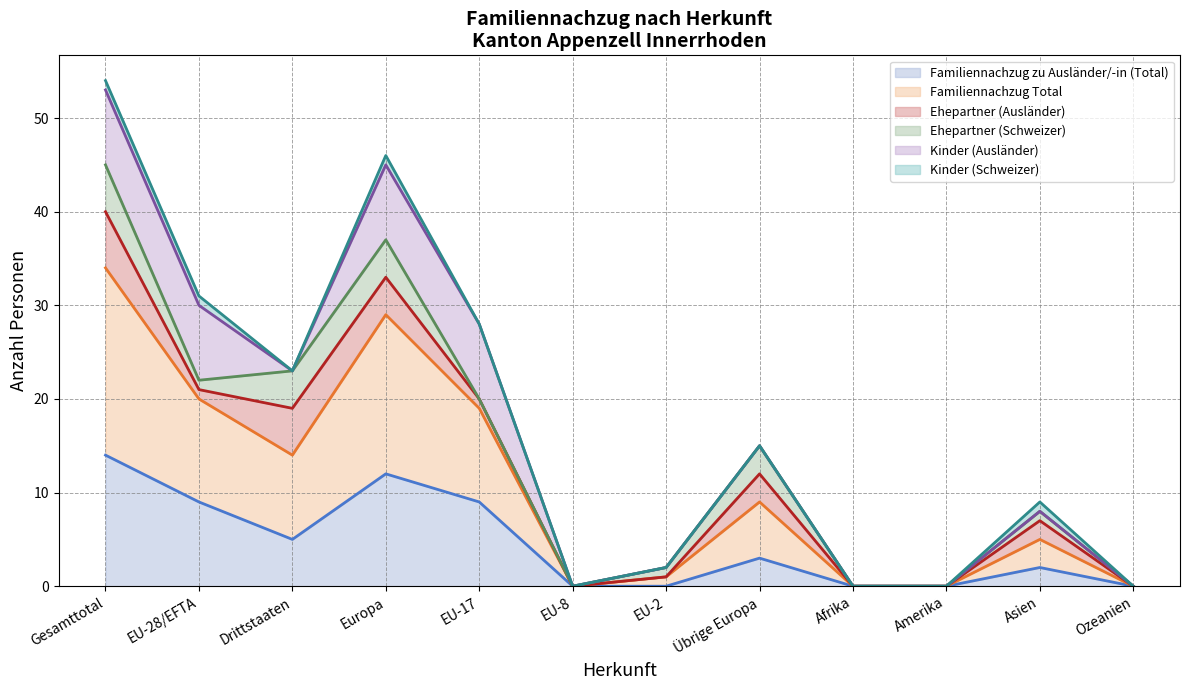

What position from the right is Drittstaaten?

10